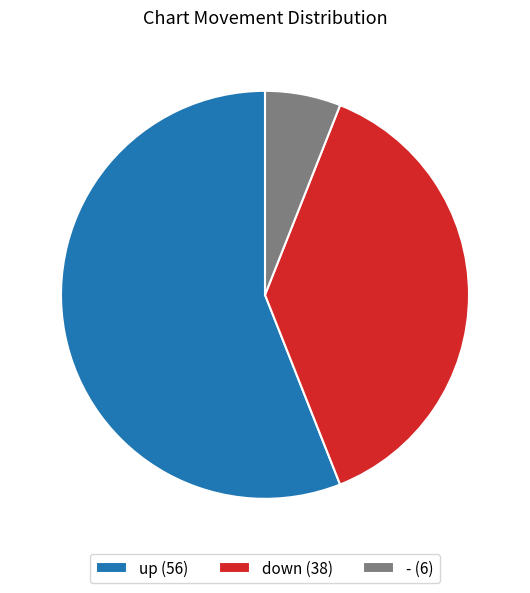

Is the sum of down (38) and - (6) greater than half?

No